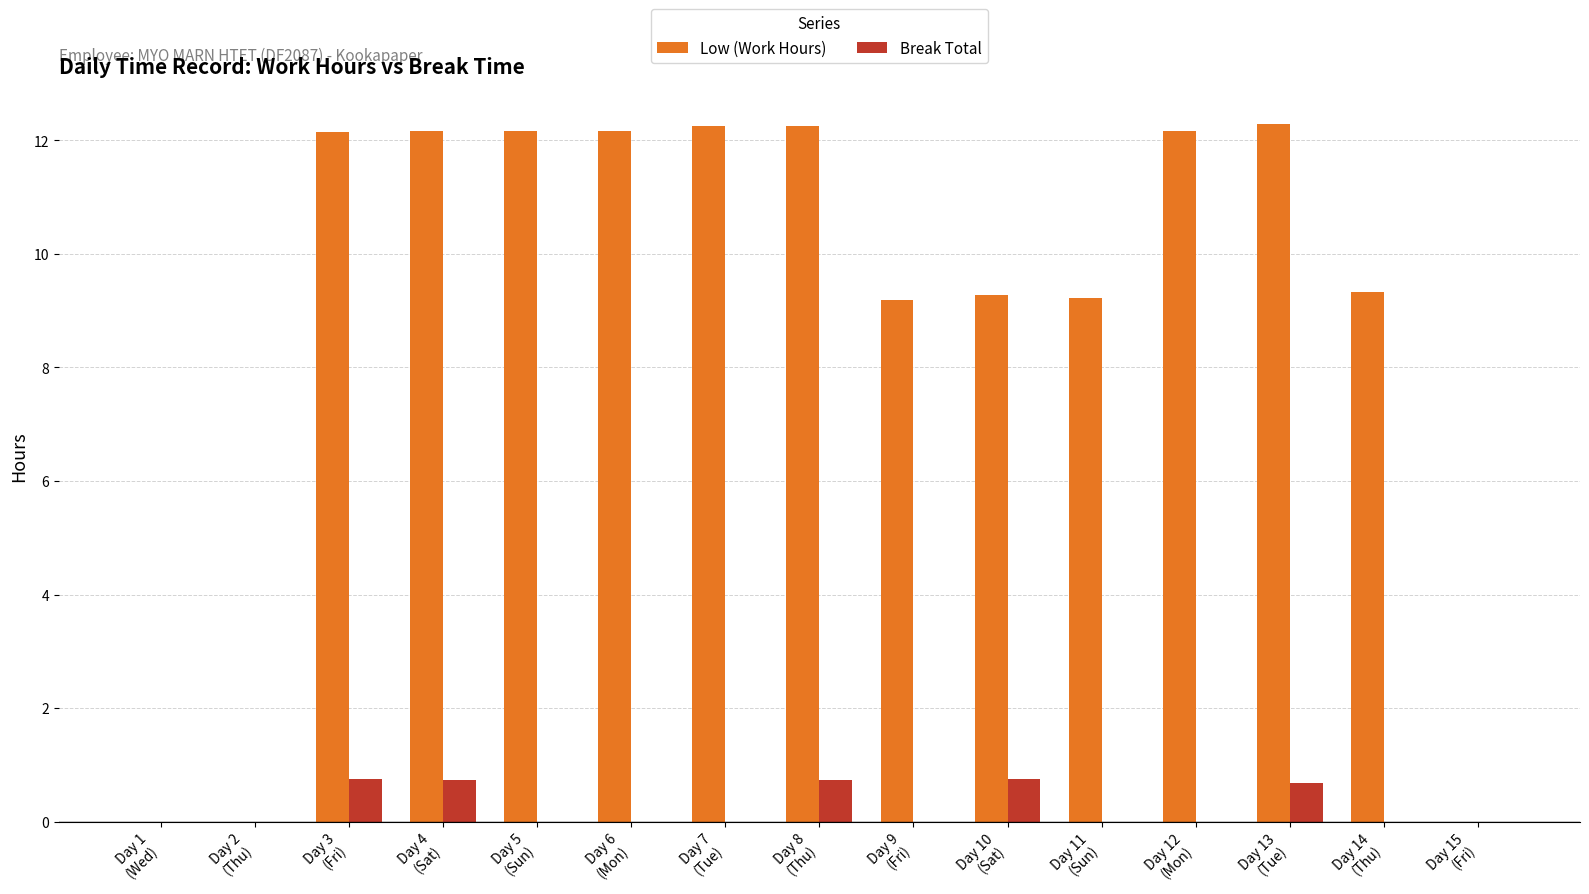

Between Day 2
(Thu) and Day 11
(Sun), which series saw the biggest shift?

Low (Work Hours)